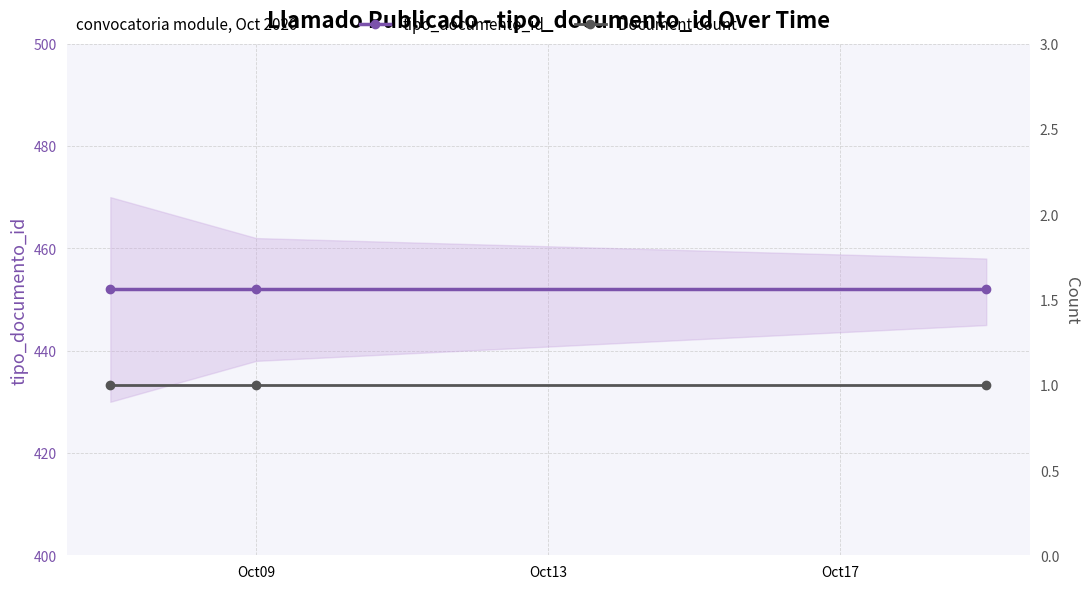

Between Oct09 and Oct13, which series saw the biggest shift?

tipo_documento_id